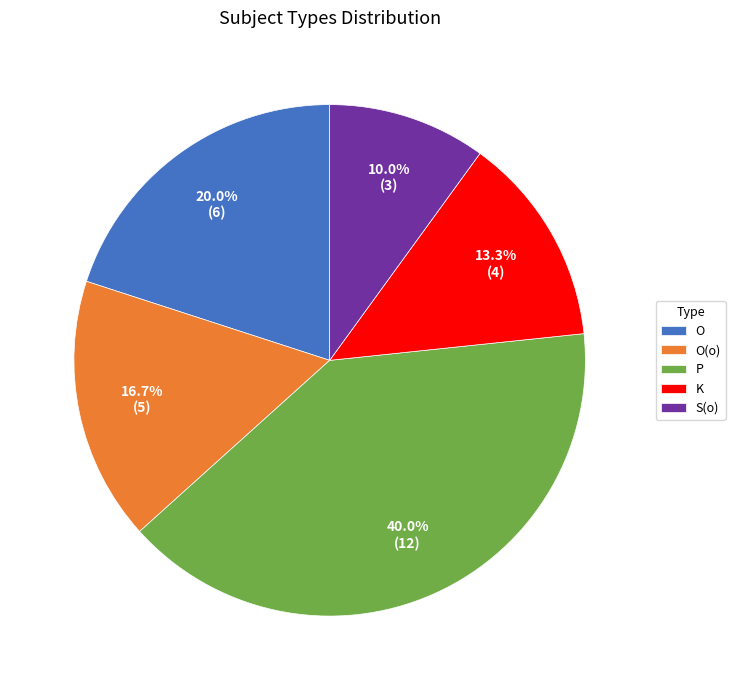

Which category has the biggest portion of the pie?

P